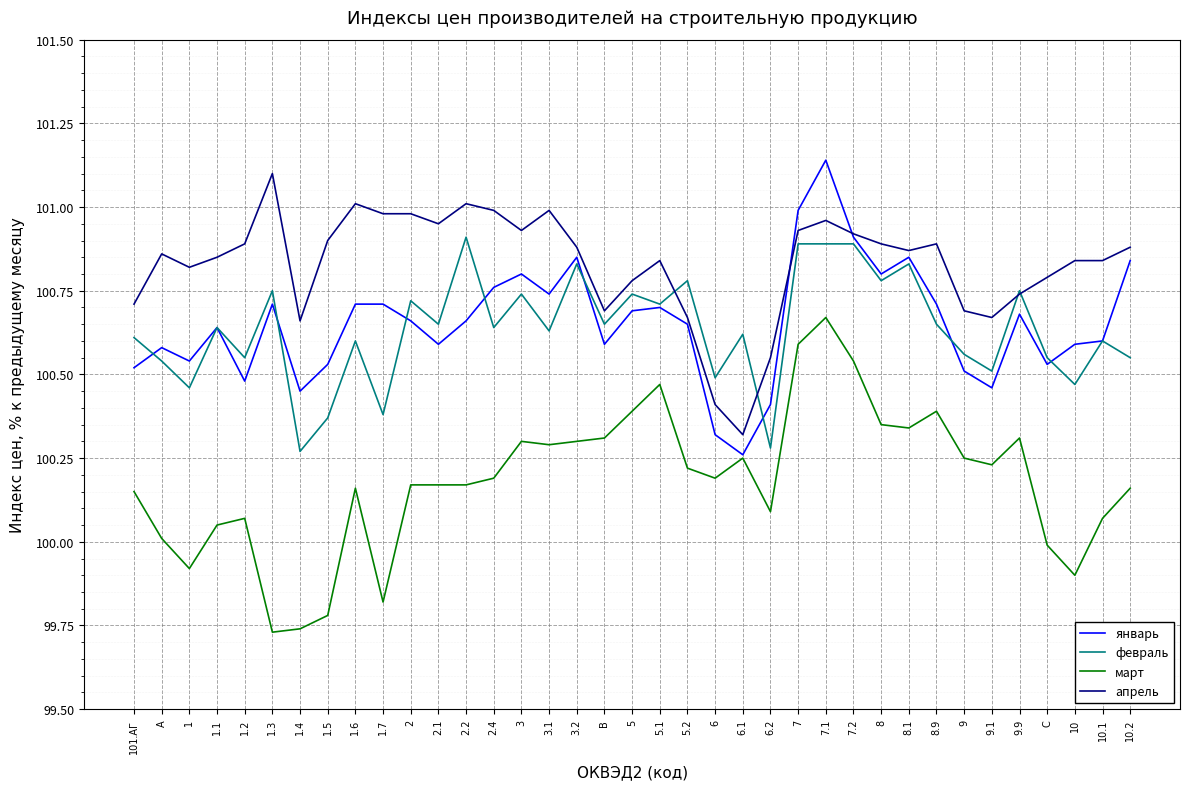

How many lines are shown in the chart?

4